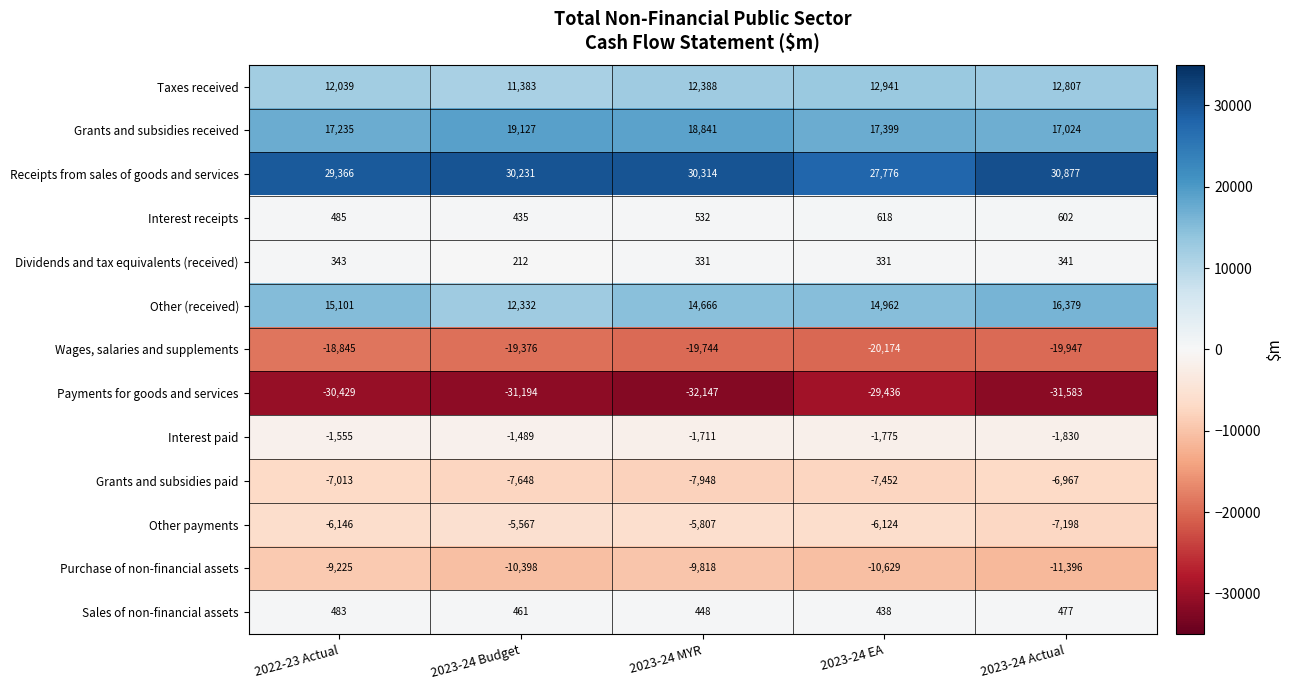

Where is Other payments nearest to the value -6382?

2022-23 Actual